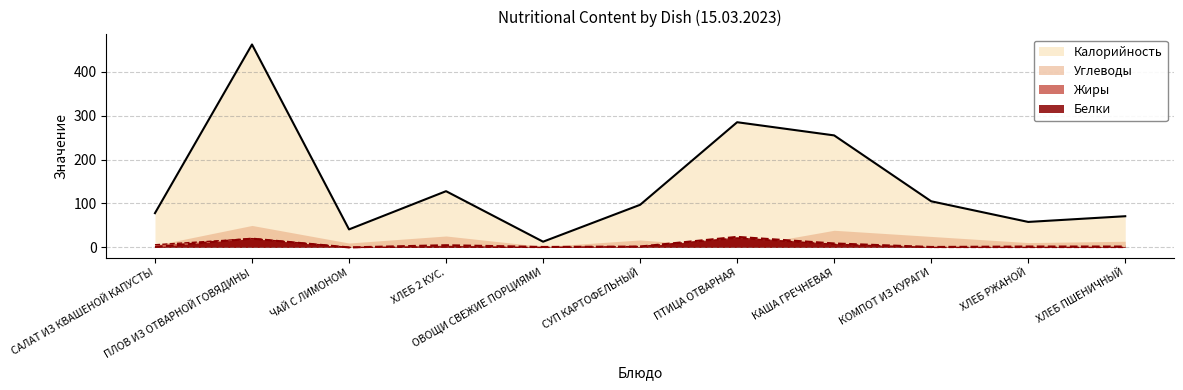

Which series has the largest total across all categories?

Калорийность